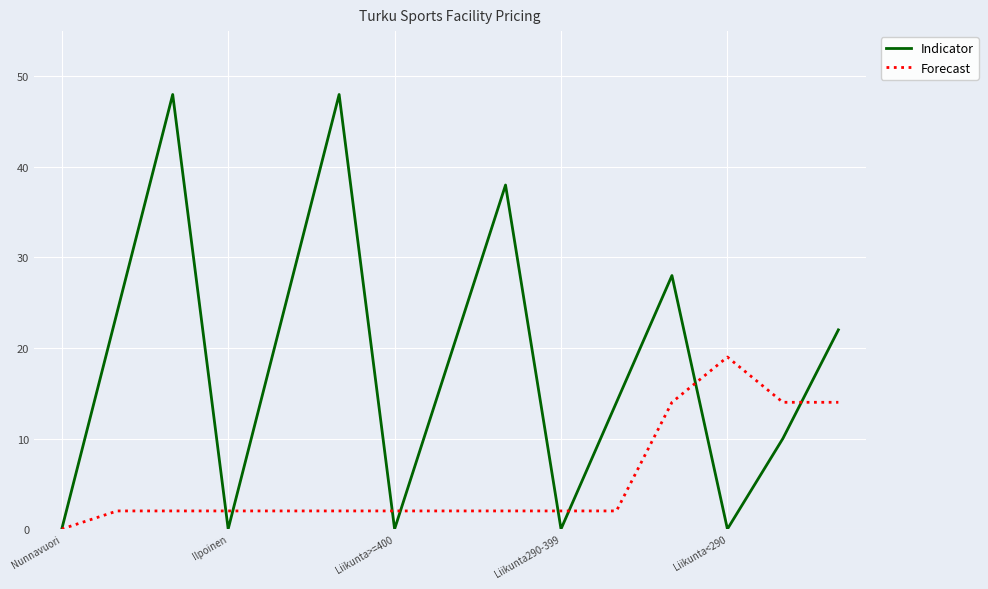

How many lines are shown in the chart?

2